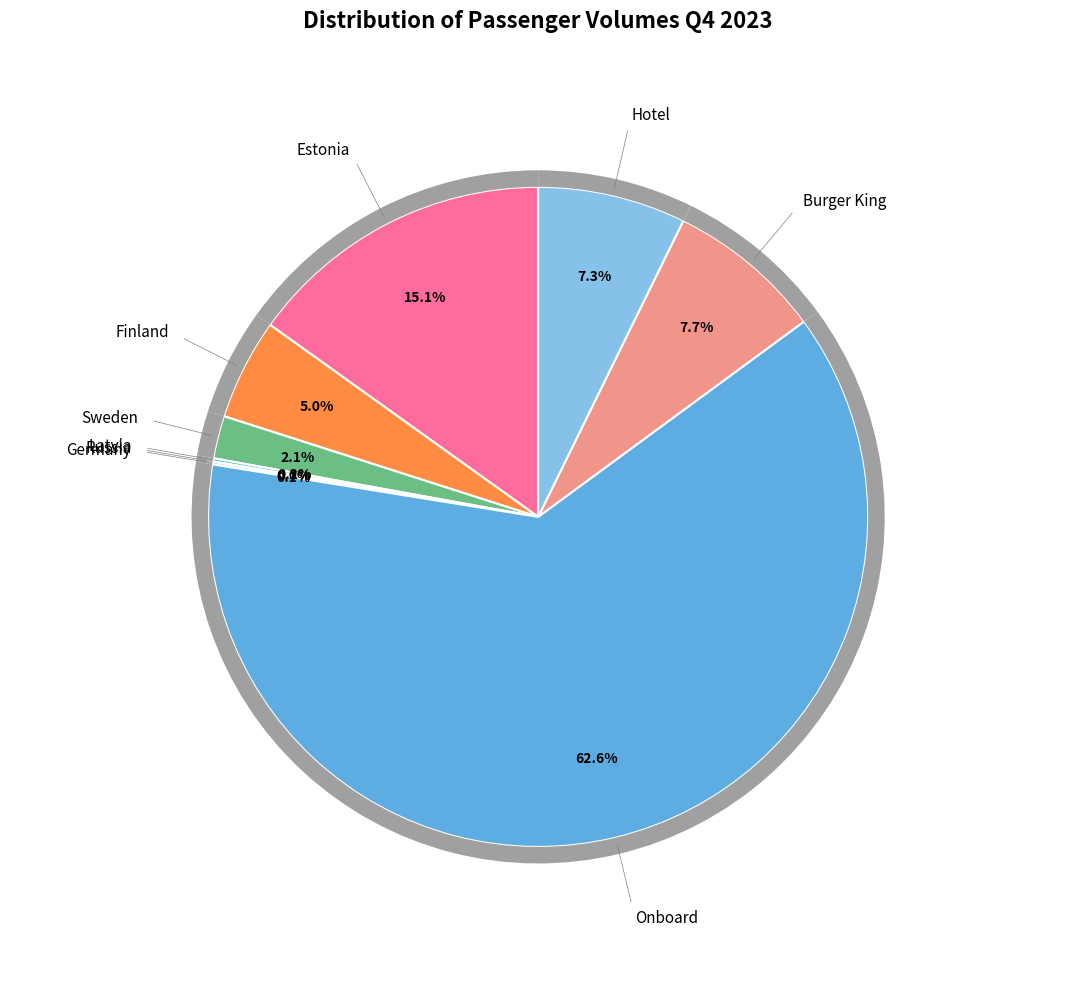

Which has a higher value, Sweden or Finland?

Finland